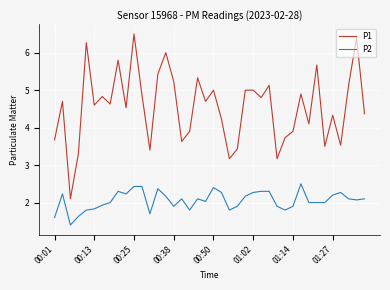

Which series has the widest spread of values?

P1